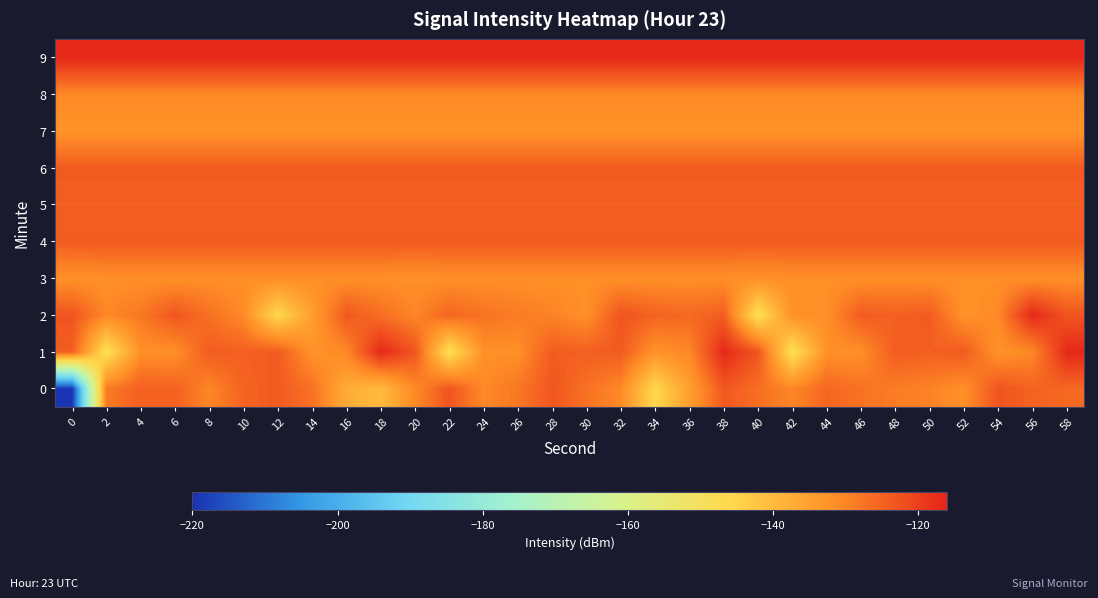

What is the spread (max minus min) of values at 2?

31.4